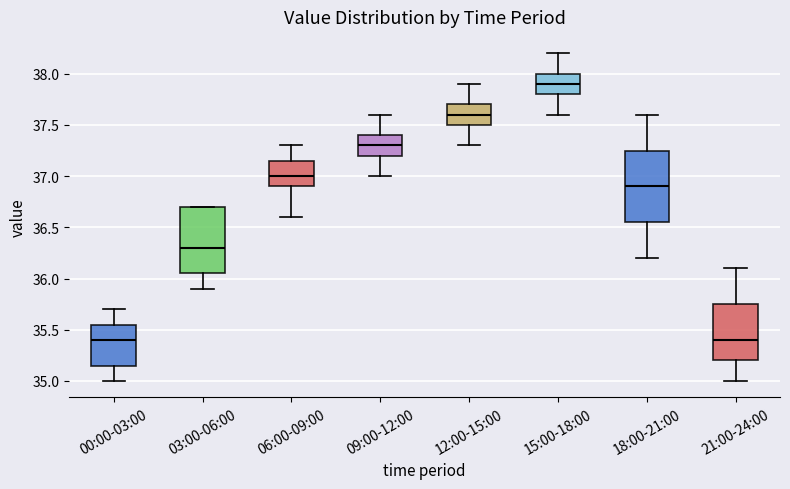

Where does the lower whisker of the box for 00:00-03:00 end on the y-axis? The values are not printed on the chart, so give them approximately, as read against the axis.

35.00